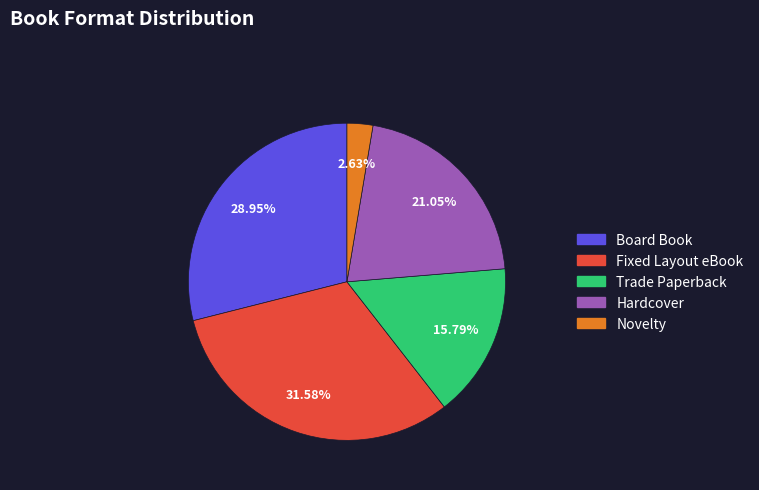

To the nearest percent, what is the difference between the Trade Paperback and Novelty slice percentages?

13%